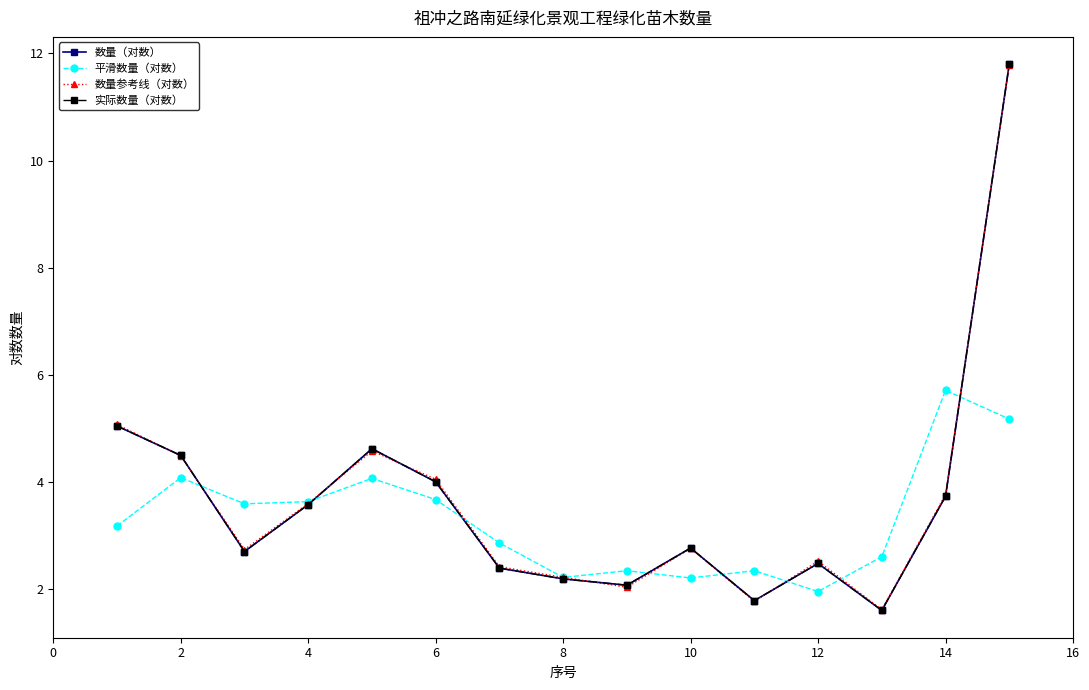

What is the label of the 11th point from the left?

10